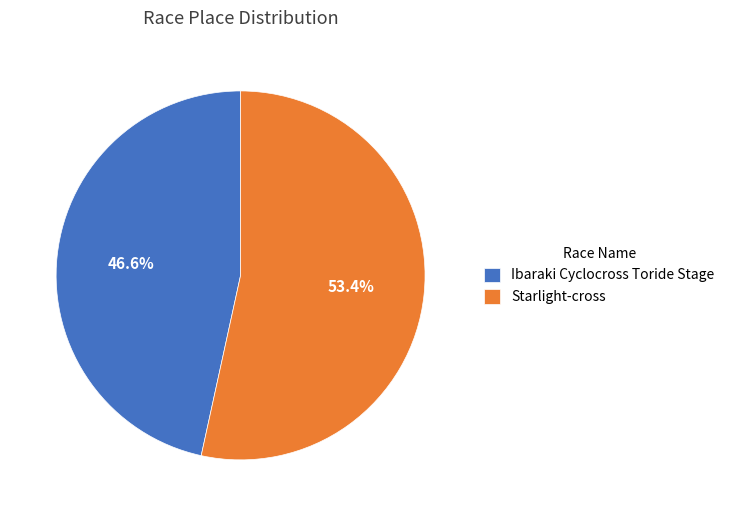

Which category has the smallest portion of the pie?

Ibaraki Cyclocross Toride Stage